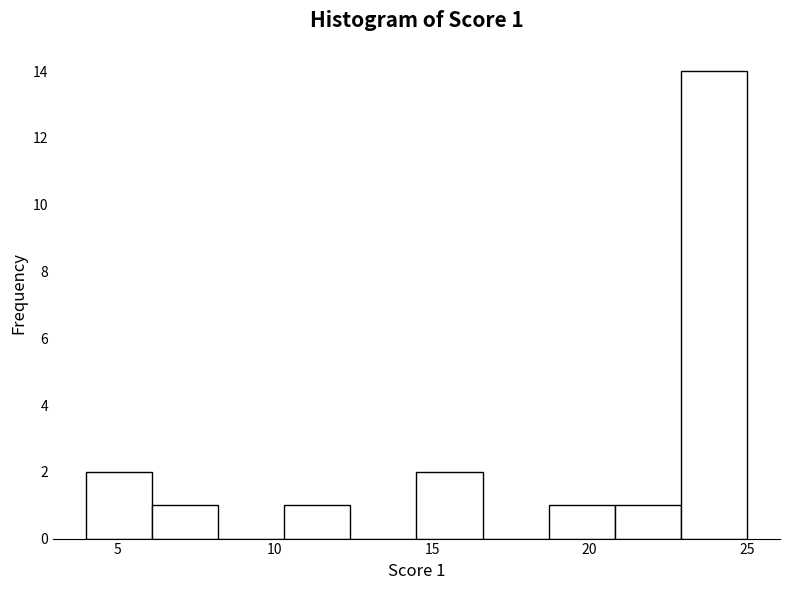

Over which range of the x-axis is the bar tallest?

22.9 to 25.0